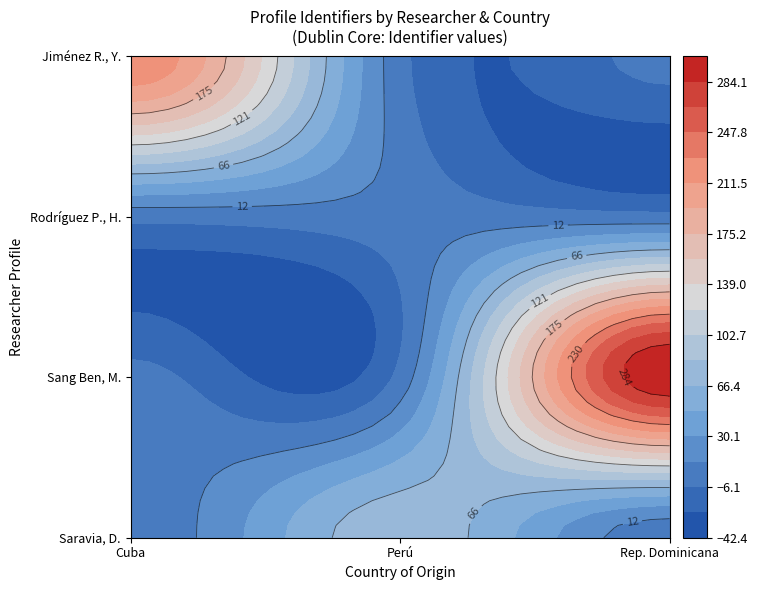

Read the Saravia, Daisy [Perfil] value at 1.

79